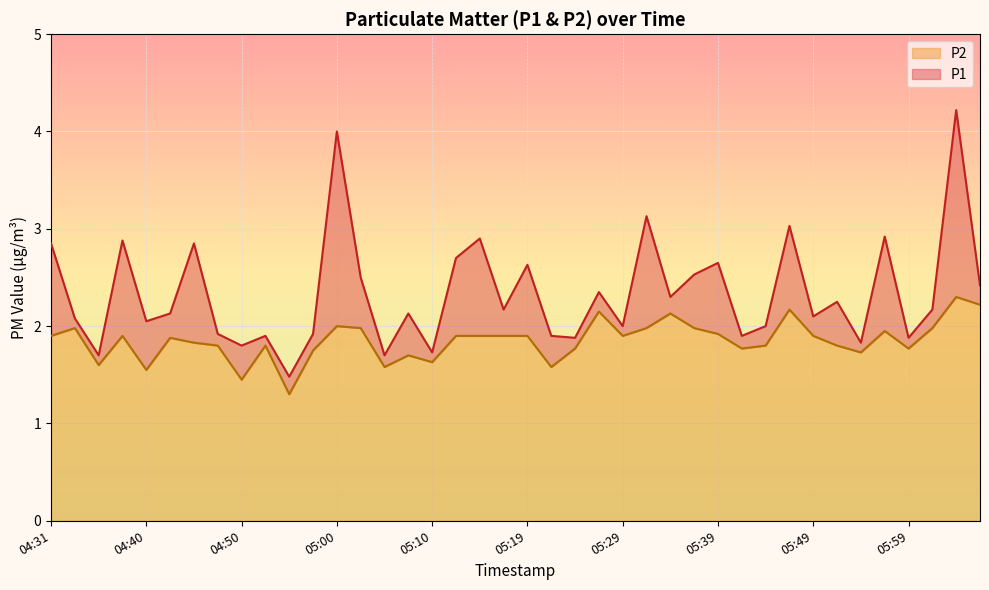

Reading right to left, transcribe all the data shown in this chart.

P1: 2.4	4.2	2.2	1.9	2.9	1.8	2.2	2.1	3.0	2.0	1.9	2.6	2.5	2.3	3.1	2.0	2.4	1.9	1.9	2.6	2.2	2.9	2.7	1.7	2.1	1.7	2.5	4.0	1.9	1.5	1.9	1.8	1.9	2.9	2.1	2.0	2.9	1.7	2.1	2.9
P2: 2.2	2.3	2.0	1.8	1.9	1.7	1.8	1.9	2.2	1.8	1.8	1.9	2.0	2.1	2.0	1.9	2.1	1.8	1.6	1.9	1.9	1.9	1.9	1.6	1.7	1.6	2.0	2.0	1.8	1.3	1.8	1.4	1.8	1.8	1.9	1.6	1.9	1.6	2.0	1.9